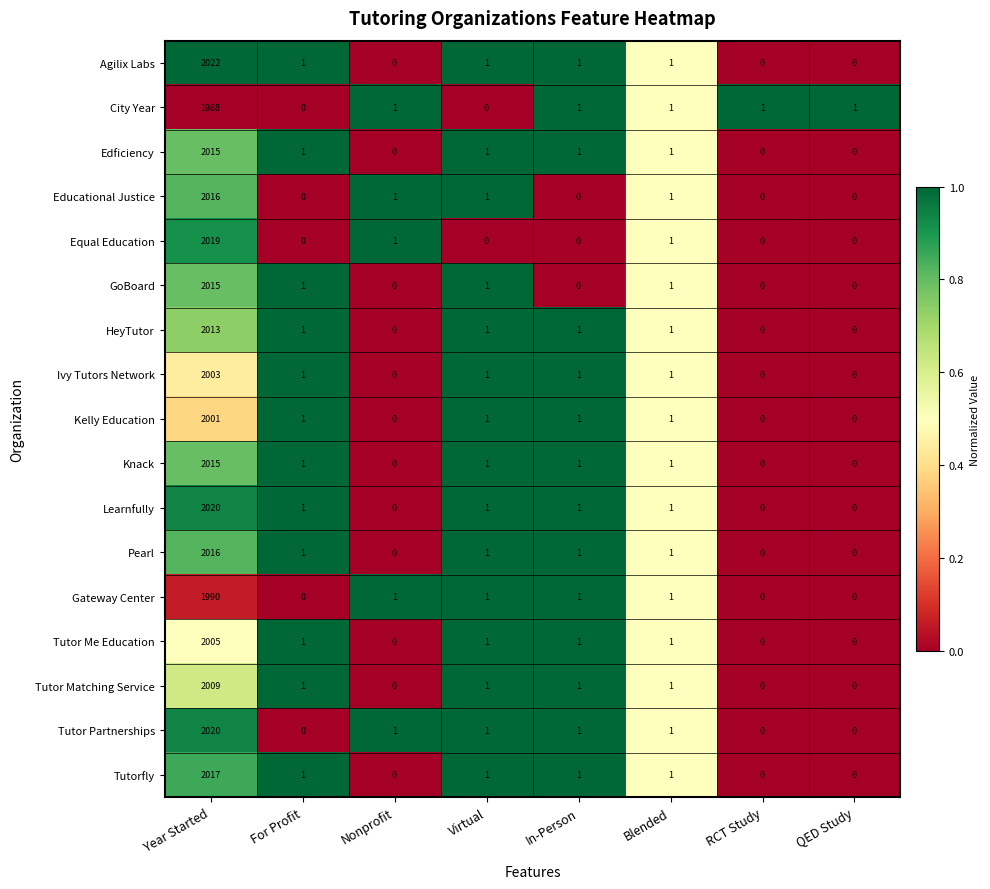

What is the greatest value displayed?

2022